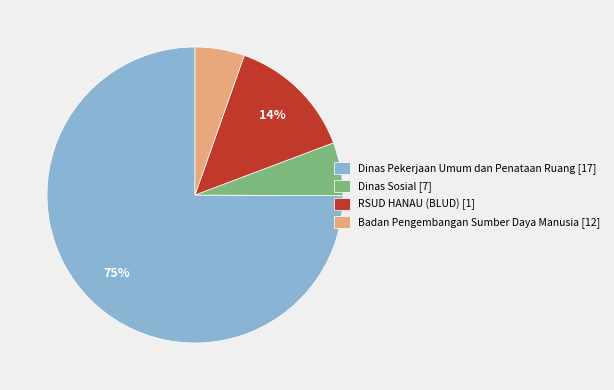

Which slice represents more than half of the pie?

Dinas Pekerjaan Umum dan Penataan Ruang [17]